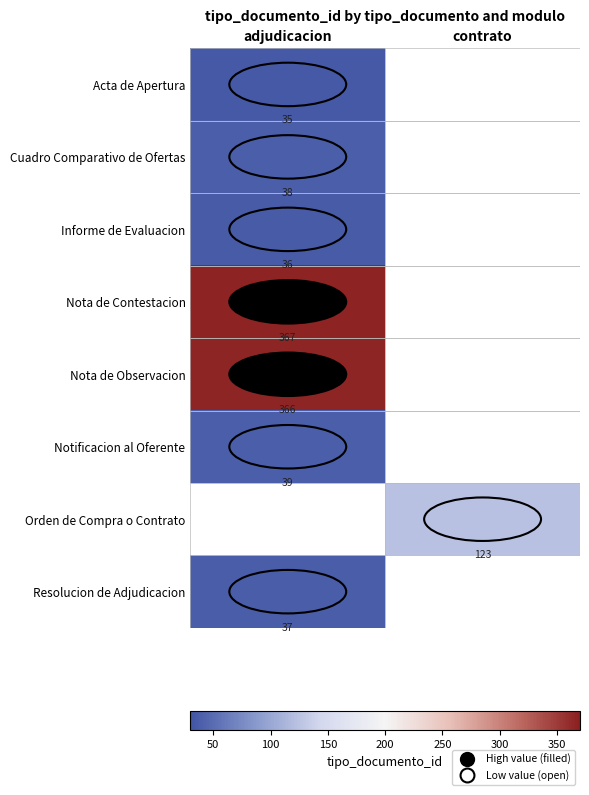

True or false: Acta de Apertura has a value of 52 at adjudicacion.

False